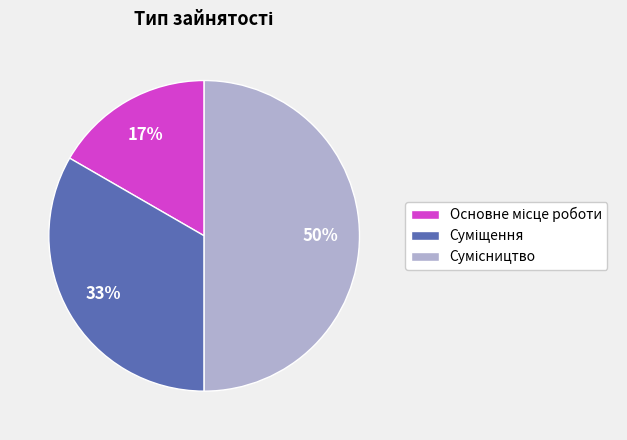

To the nearest percent, what is the average slice percentage?

33%